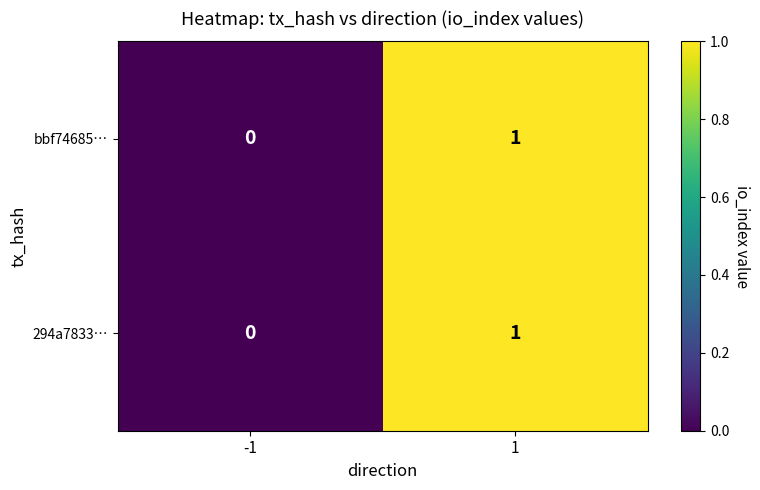

Is it true that 294a7833… equals 0 at -1?

True